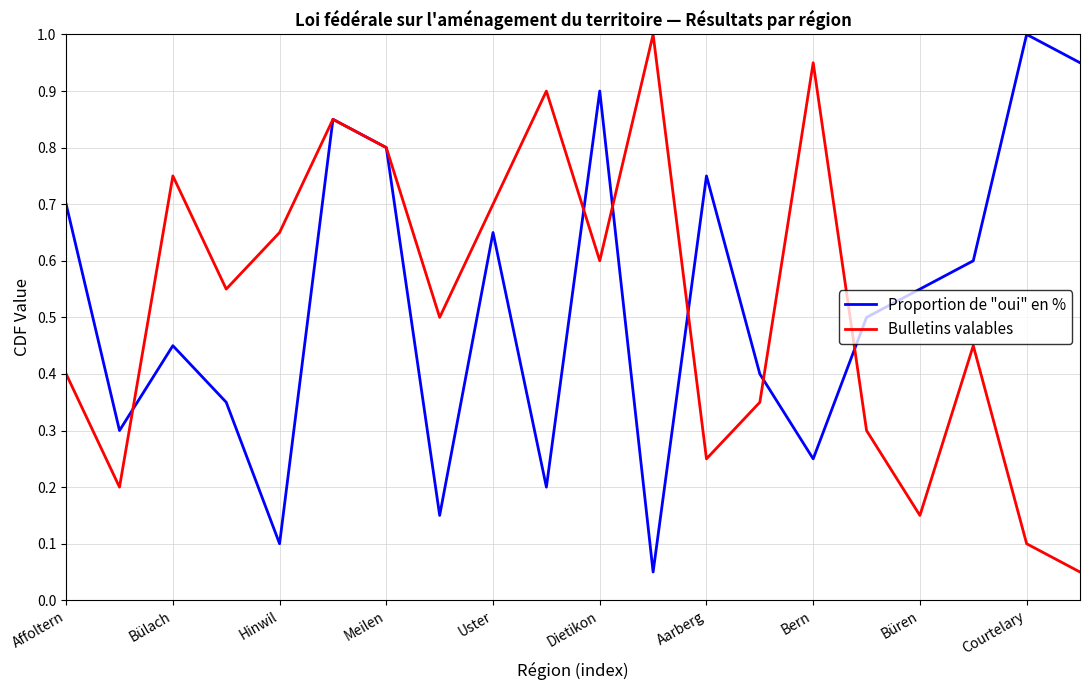

What is the greatest value displayed?

1.0